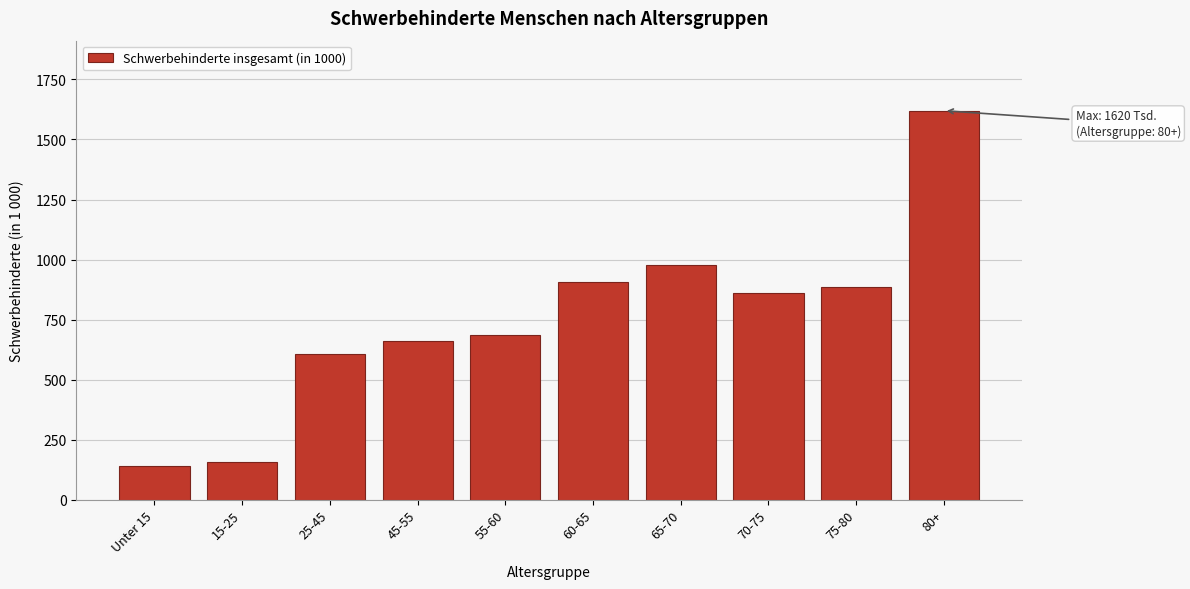

Reading left to right, what are all the values shown in this chart?

140	158	608	660	684	908	978	862	885	1620